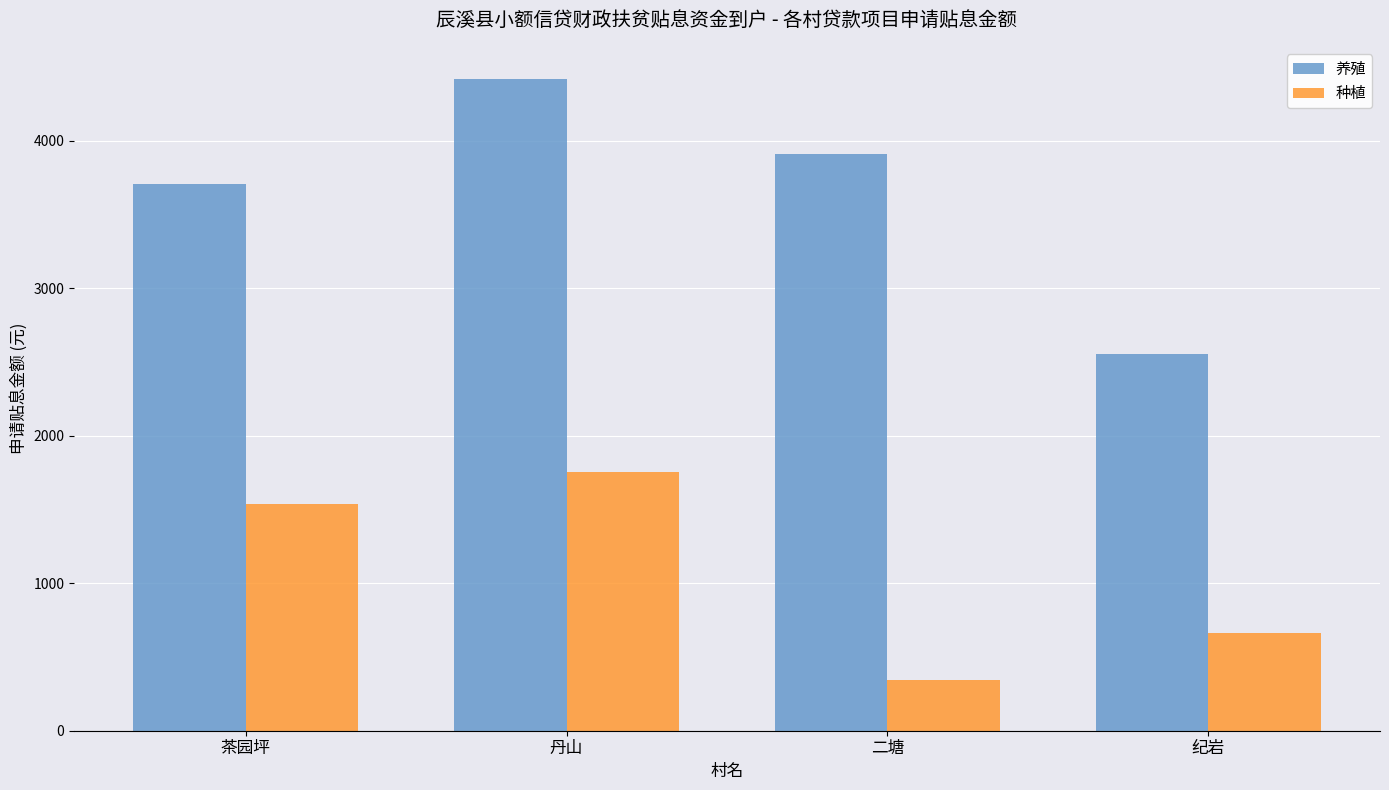

What is the sum of the 种植 values at 丹山 and 纪岩?

2418.2